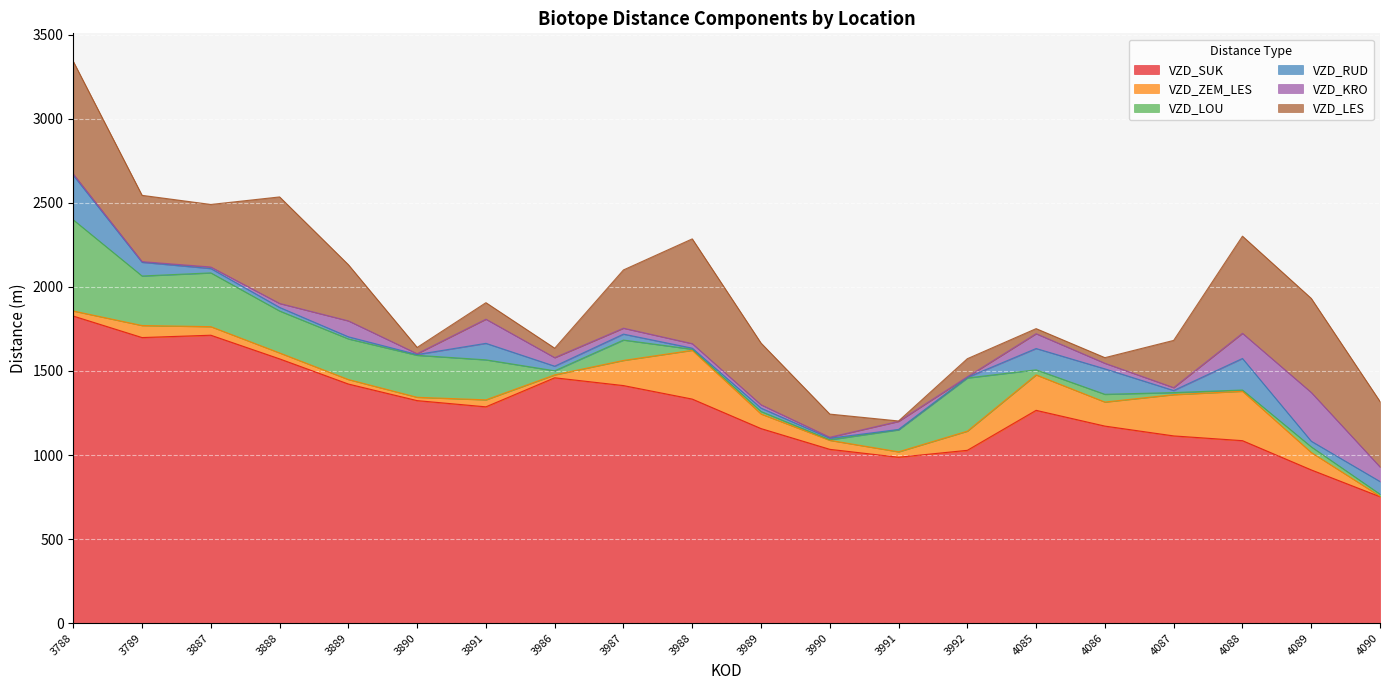

Which series has the largest total across all categories?

VZD_SUK